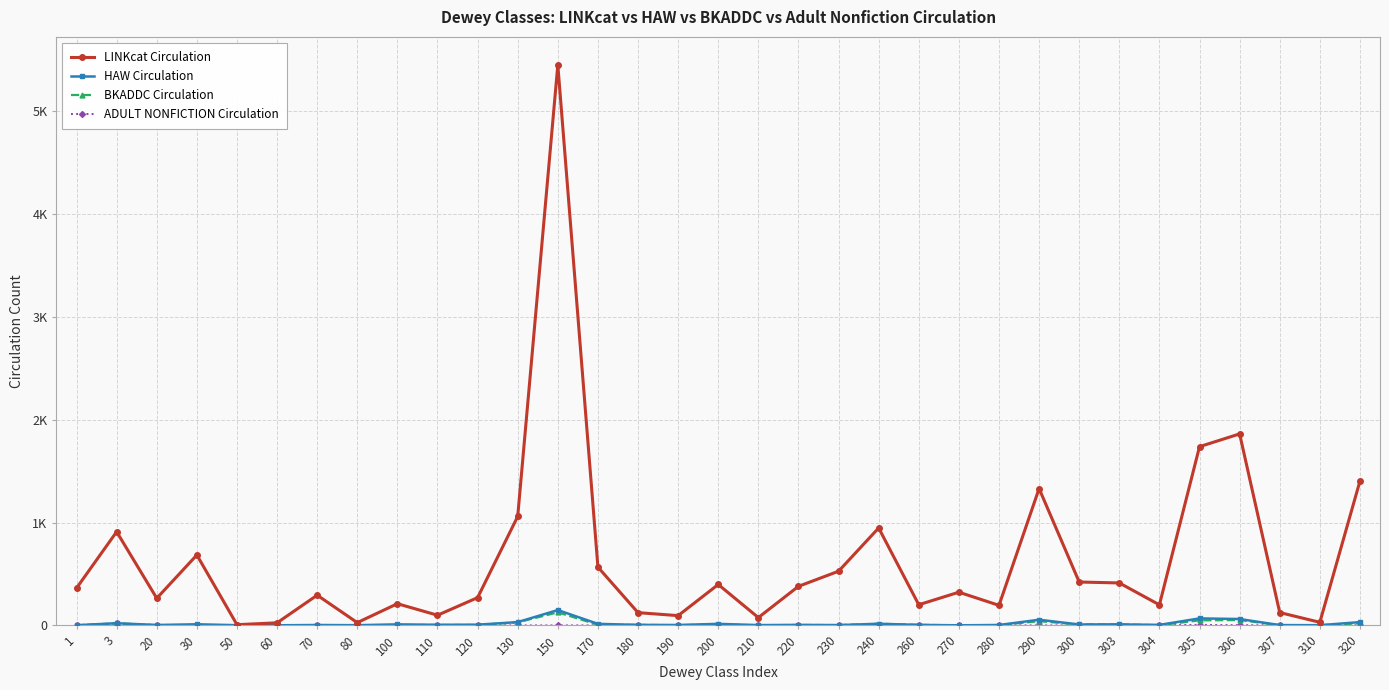

True or false: BKADDC Circulation and HAW Circulation cross at least once.

False